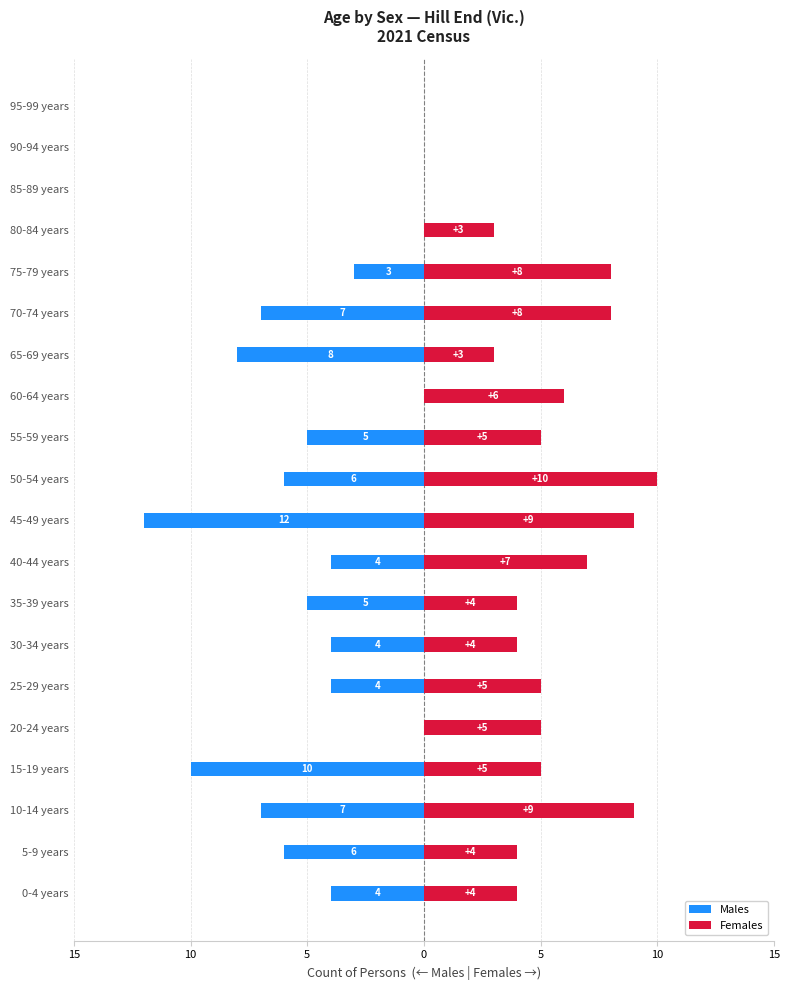

How many values in the Females series exceed 5?

7